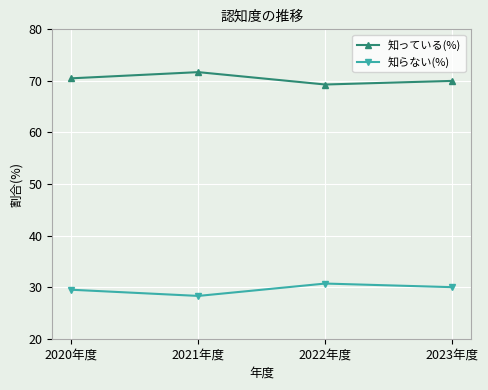

True or false: 知らない(%) and 知っている(%) intersect in this chart.

False